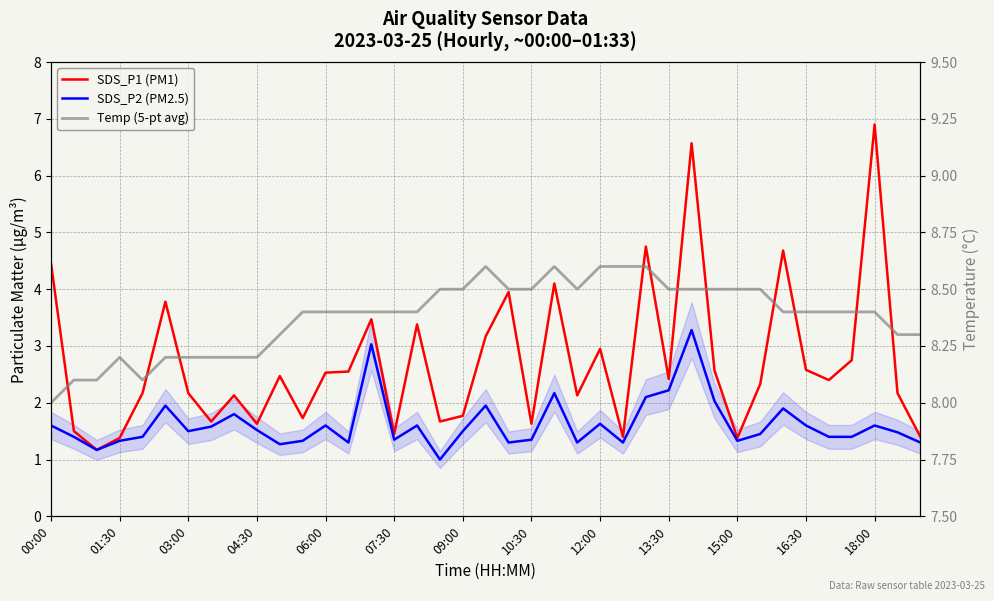

True or false: SDS_P2 (PM2.5) and SDS_P1 (PM1) cross at least once.

False